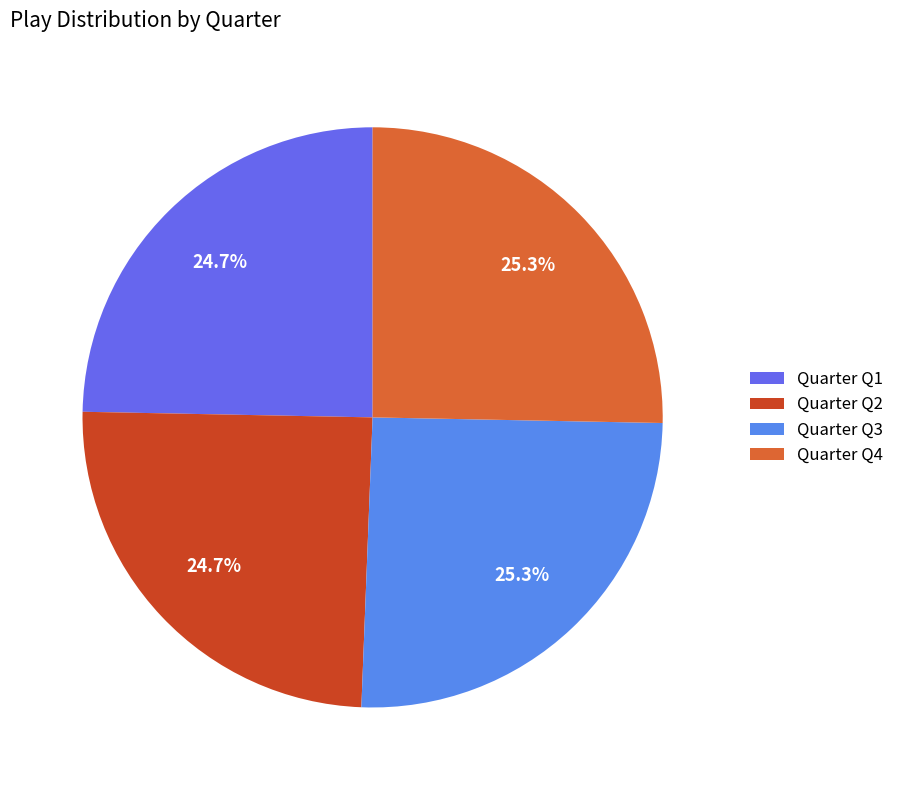

Count the number of slices in the pie.

4